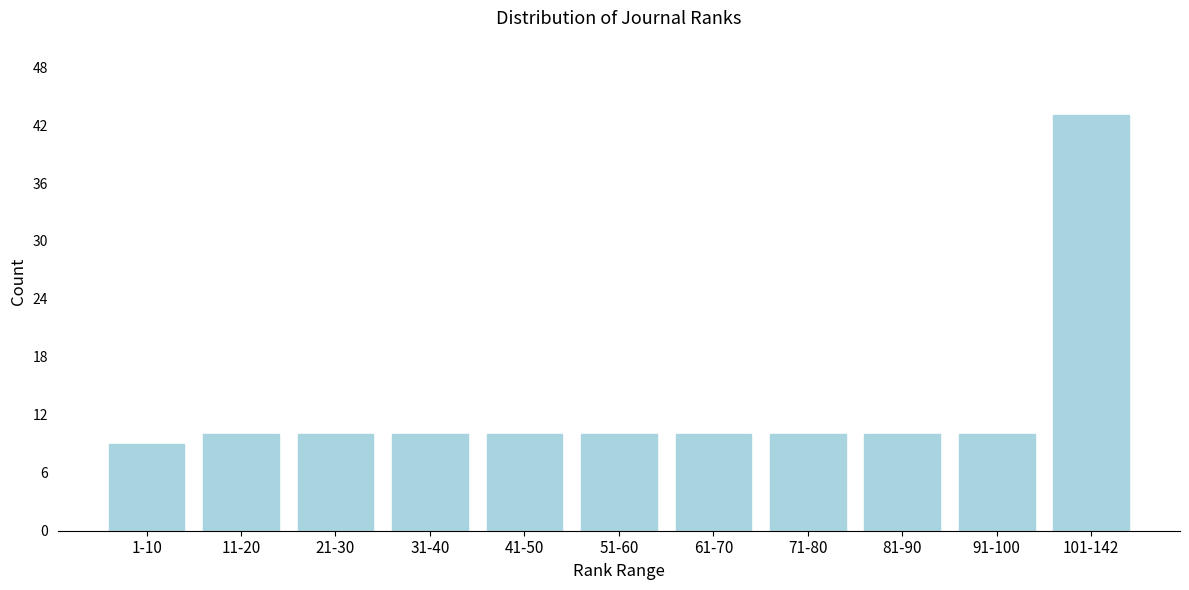

Reading left to right, list all the values displayed in this chart.

9	10	10	10	10	10	10	10	10	10	43